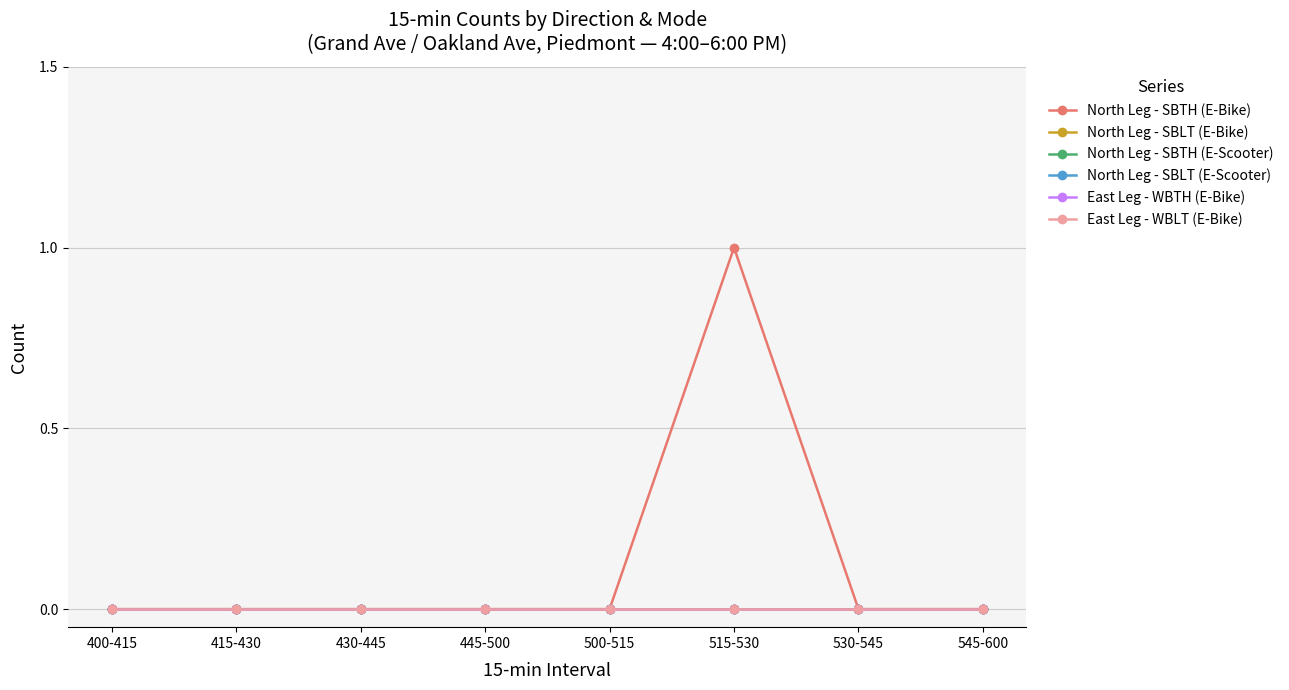

True or false: North Leg - SBTH (E-Scooter) has more than 0 interior local peaks.

False